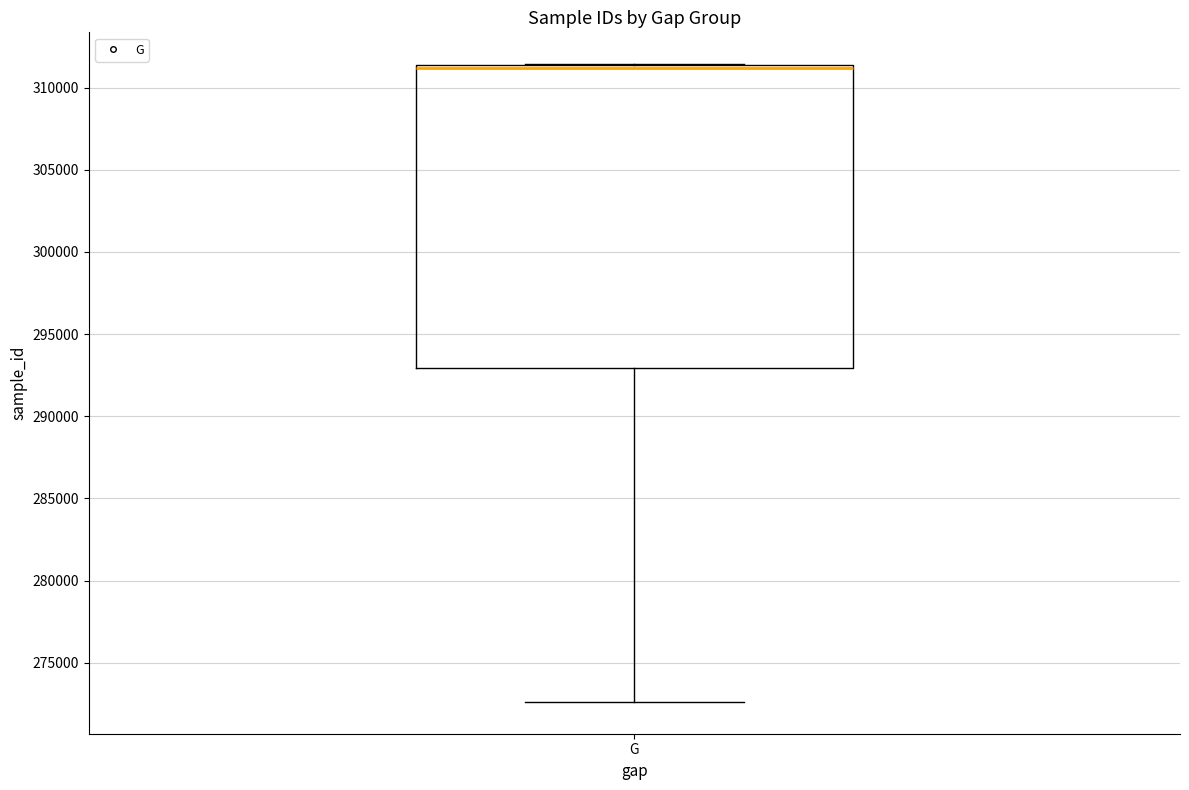

Transcribe this box plot: give where the median line is, the range the box spans, and where the two whiskers end, as read against the y-axis. The values are not printed on the chart, so give them approximately, as read against the axis.

median 311000, box 293000 to 311500, whiskers 272500 to 311500